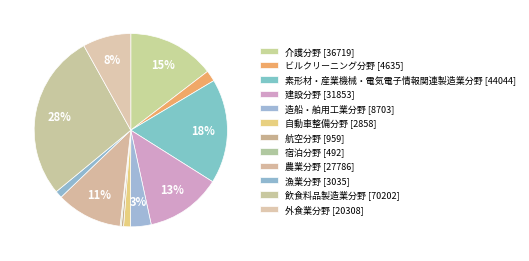

To the nearest percent, what is the average slice percentage?

8%